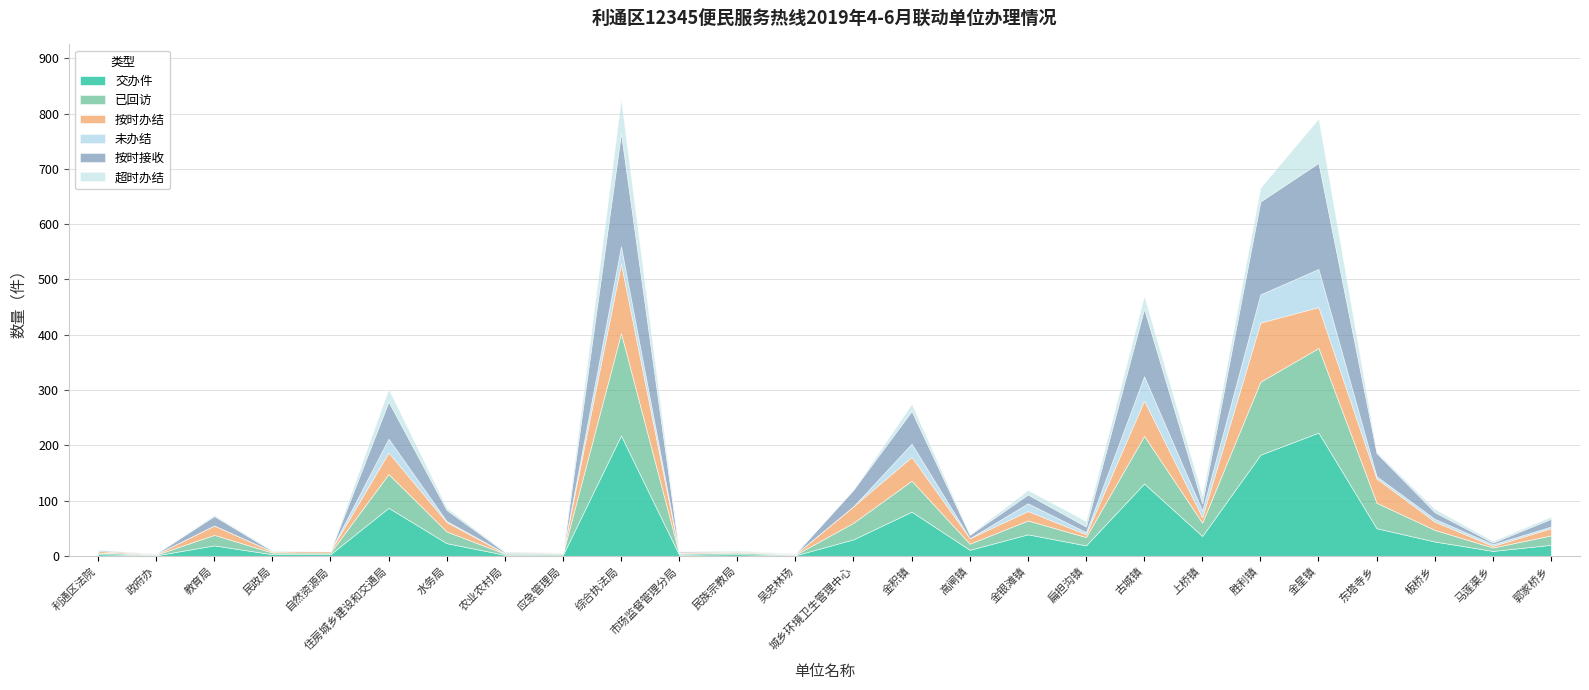

Reading left to right, extract all data points from this chart.

交办件: 3	1	19	3	3	87	23	2	2	218	2	3	1	30	80	11	39	19	131	36	183	223	50	26	9	20
已回访: 3	1	19	3	3	61	21	2	2	185	2	3	1	30	56	11	25	15	86	24	132	153	46	21	6	17
按时办结: 3	1	17	2	3	39	17	1	2	126	2	2	1	30	43	10	17	5	64	10	107	74	44	15	3	13
未办结: 0	0	0	0	0	25	2	0	0	31	0	0	0	0	24	0	14	4	44	12	51	69	4	5	3	3
按时接收: 2	1	17	1	0	67	20	2	0	205	2	1	1	30	59	6	16	10	122	13	168	192	42	12	3	14
超时办结: 0	0	2	1	0	23	4	1	0	61	0	1	0	0	13	1	8	10	23	14	25	80	2	6	3	4